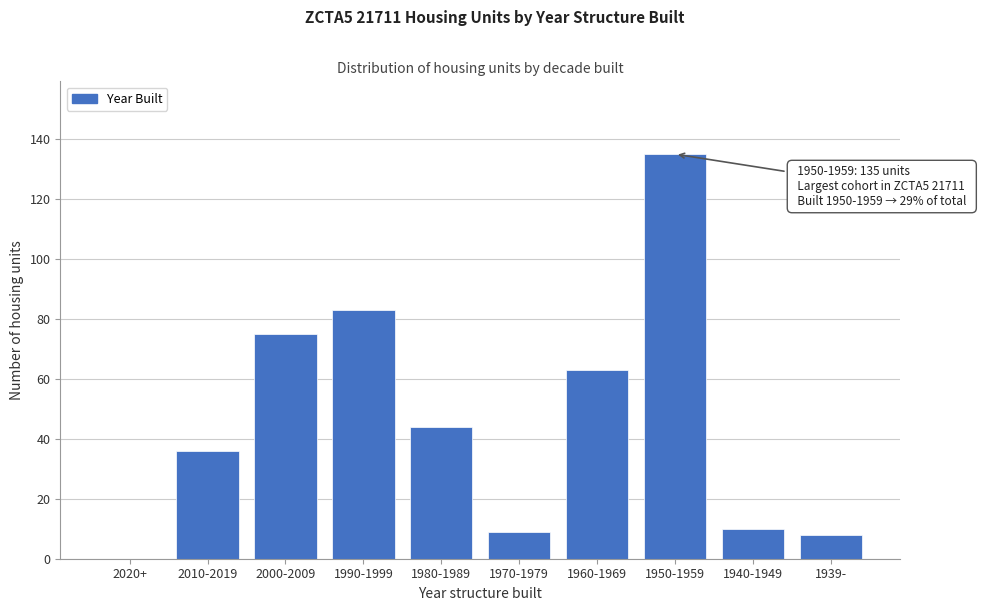

Reading left to right, list all the values displayed in this chart.

2020+=0	2010-2019=36	2000-2009=75	1990-1999=83	1980-1989=44	1970-1979=9	1960-1969=63	1950-1959=135	1940-1949=10	1939-=8